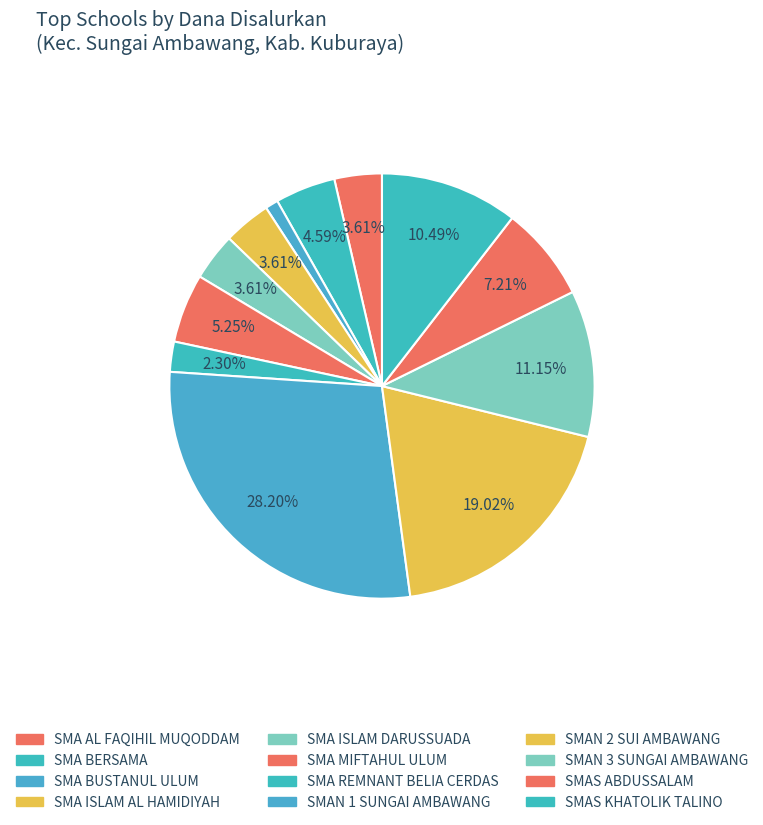

Which category has the smallest portion of the pie?

SMA BUSTANUL ULUM